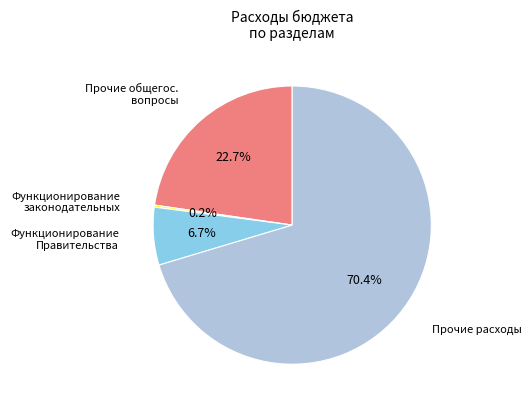

Is there a majority slice in this chart?

Yes